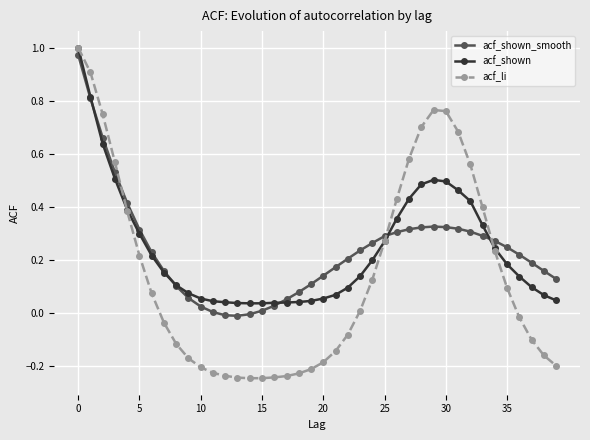

Which series has the widest spread of values?

acf_li